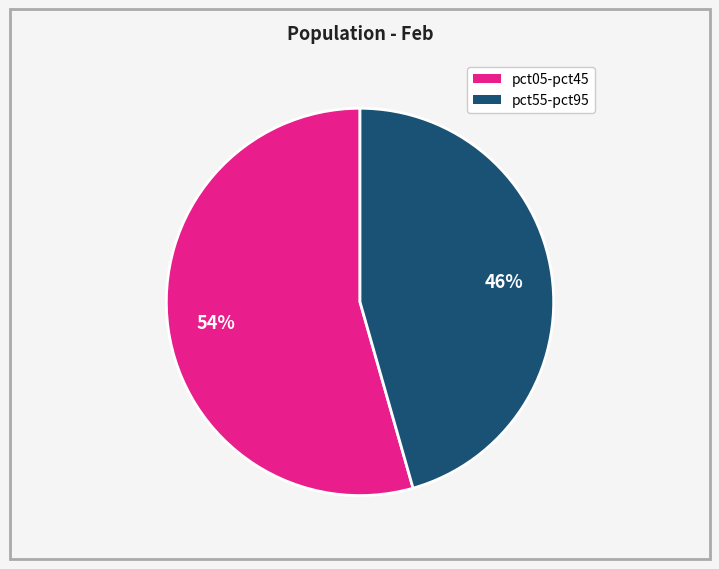

Is there any slice that represents more than half of the pie?

Yes